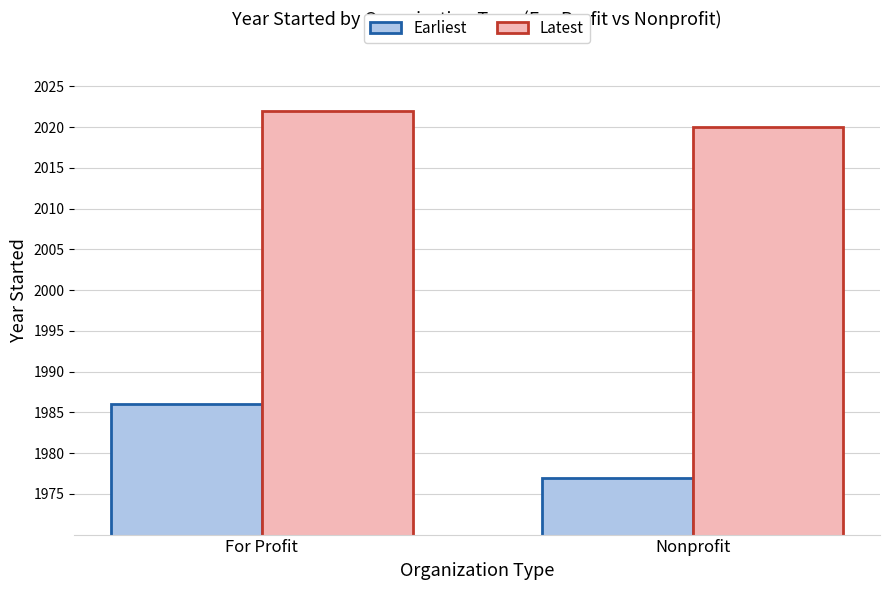

How many Earliest values are between 1977 and 1986?

2